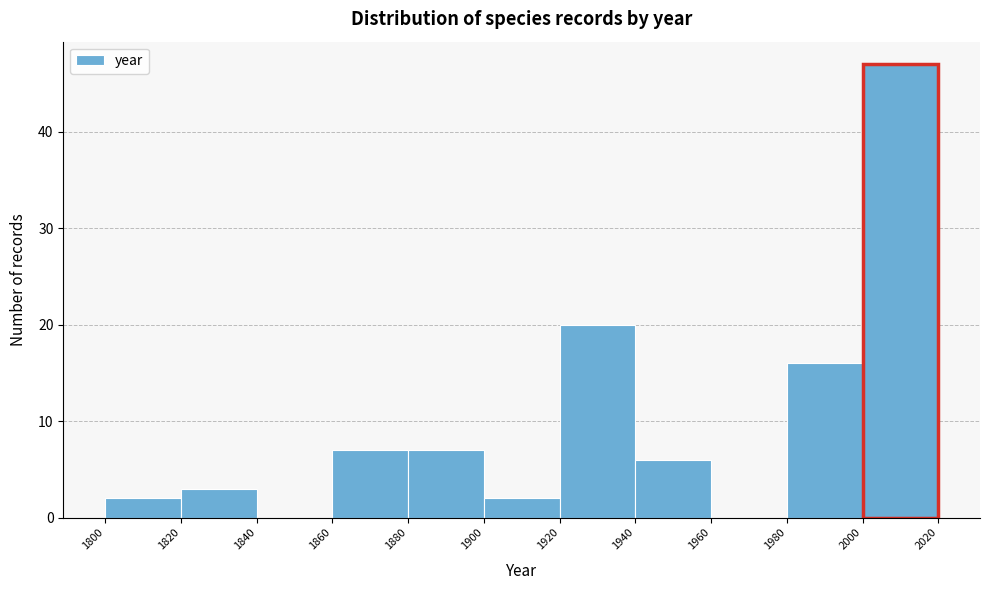

Over which range of the x-axis is the bar tallest?

2000 to 2020